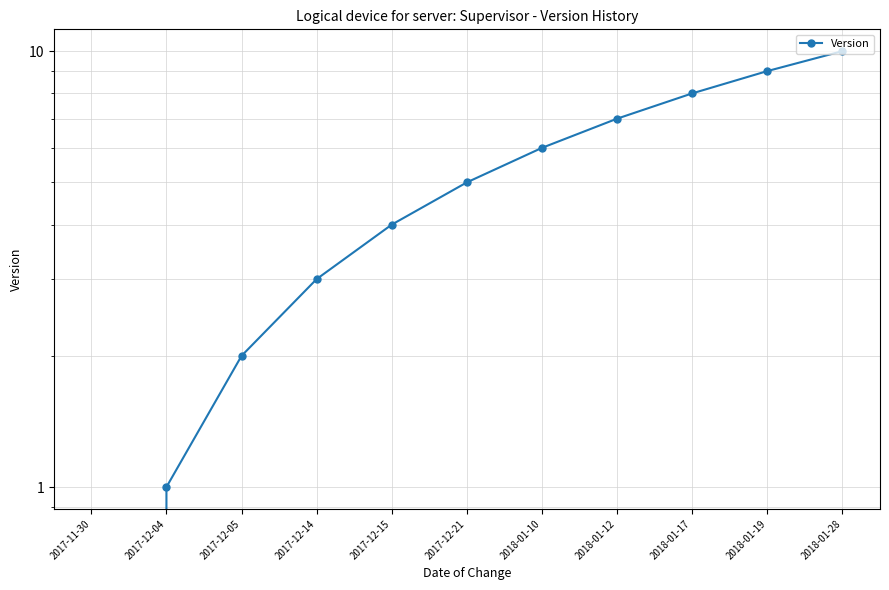

What is the sum of the values at 2018-01-19 and 2018-01-10?

15